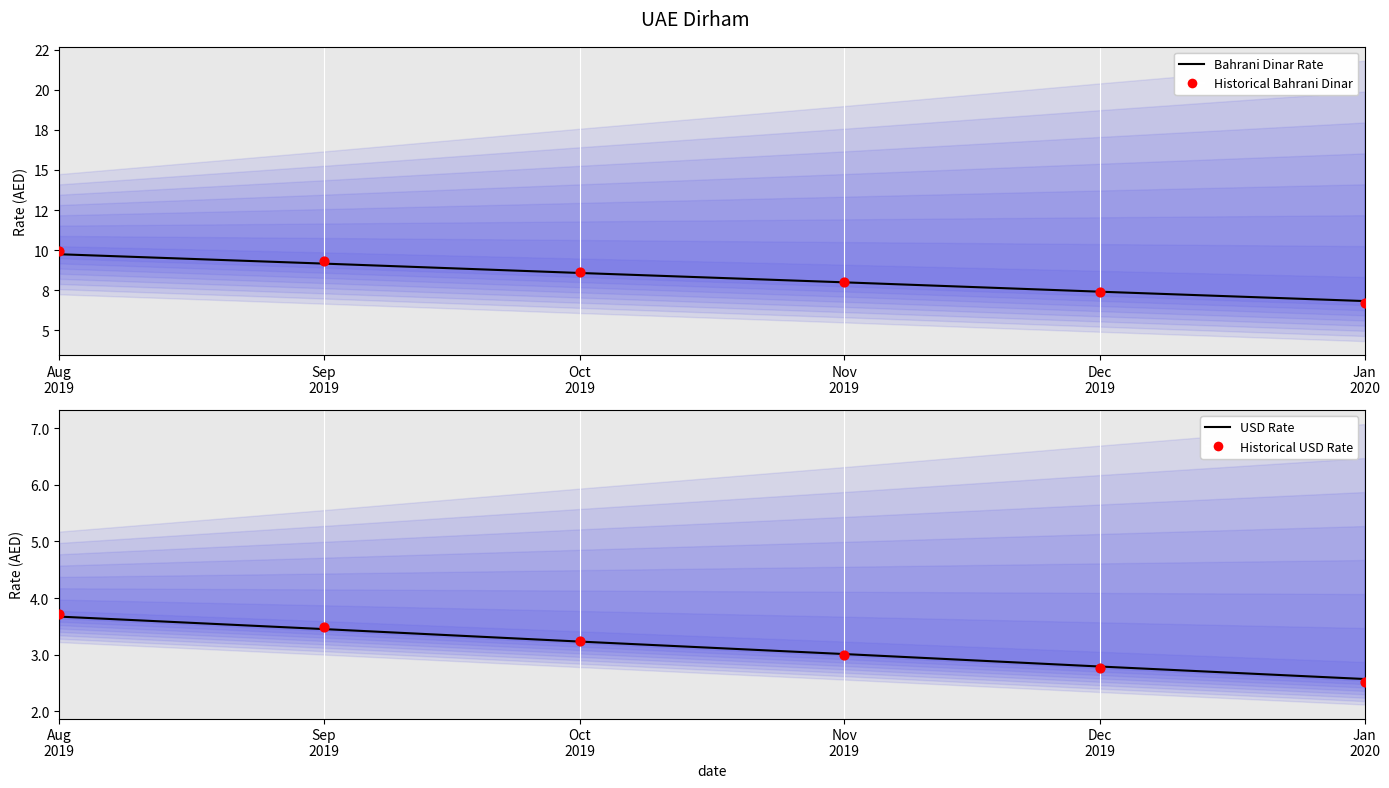

At how many categories does at least one series exceed 9?

2